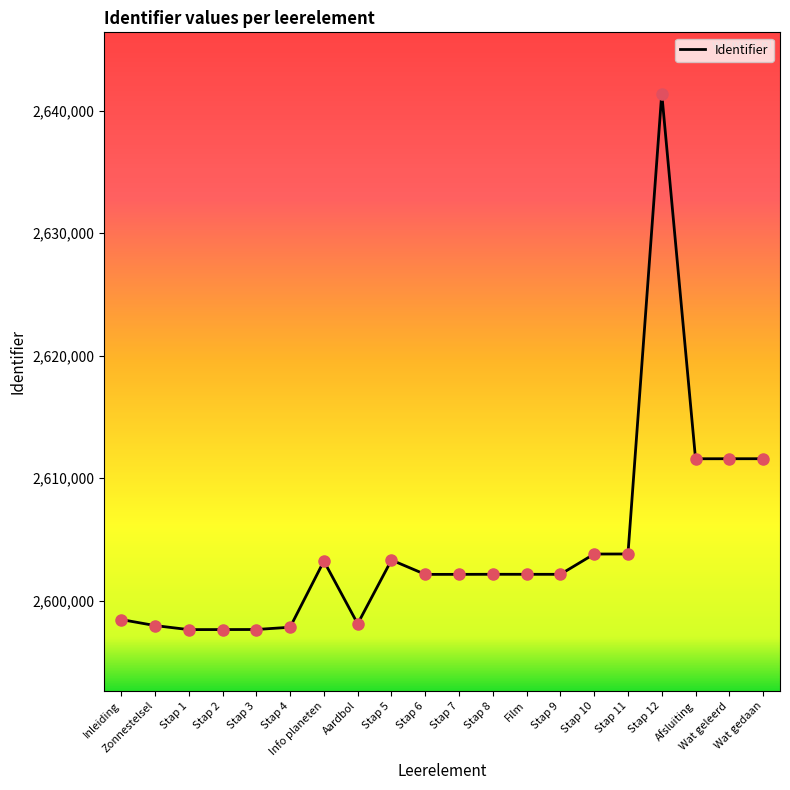

Which has a higher value, Wat geleerd or Stap 2?

Wat geleerd